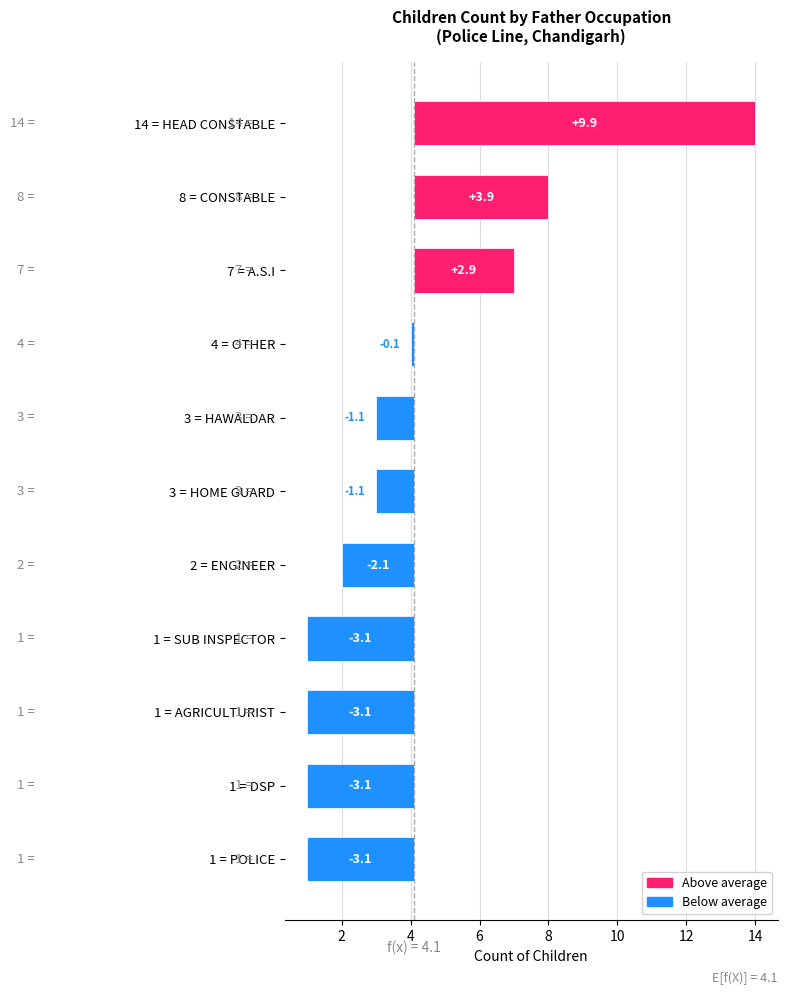

True or false: the data shows 1 at OTHER.

False